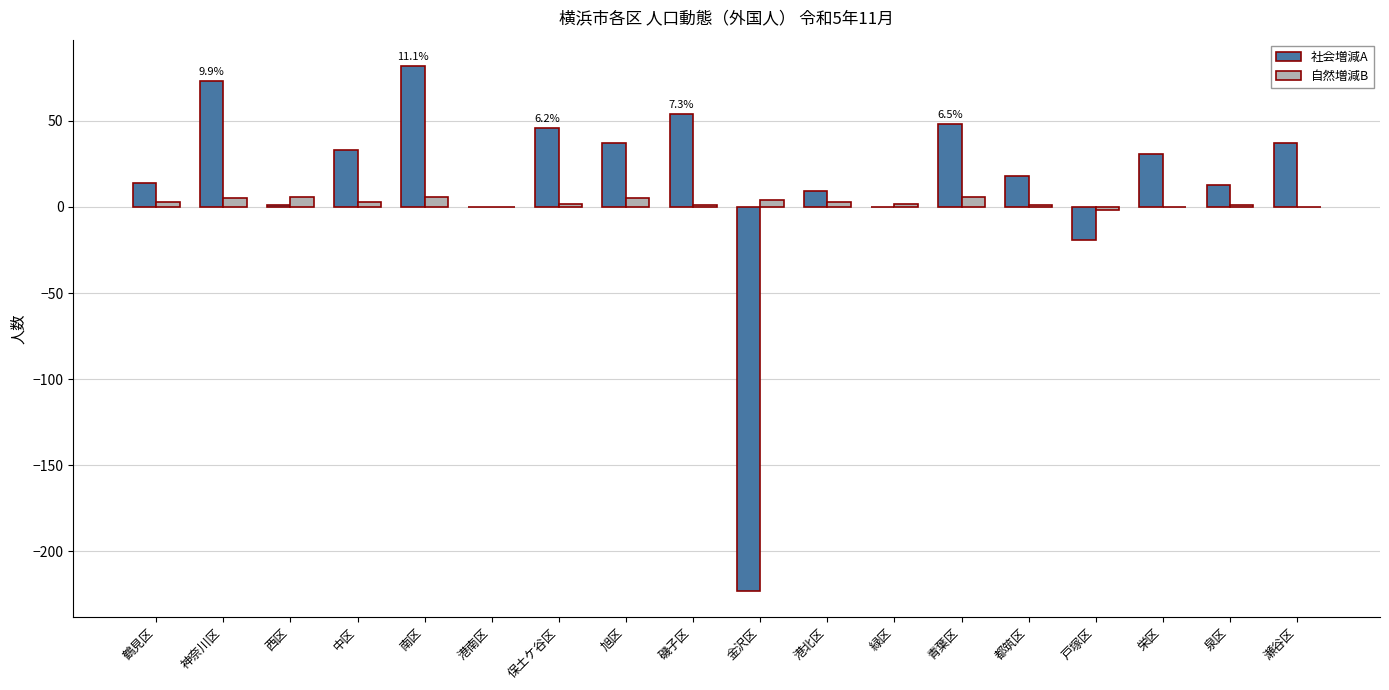

Count the number of categories in the chart.

18